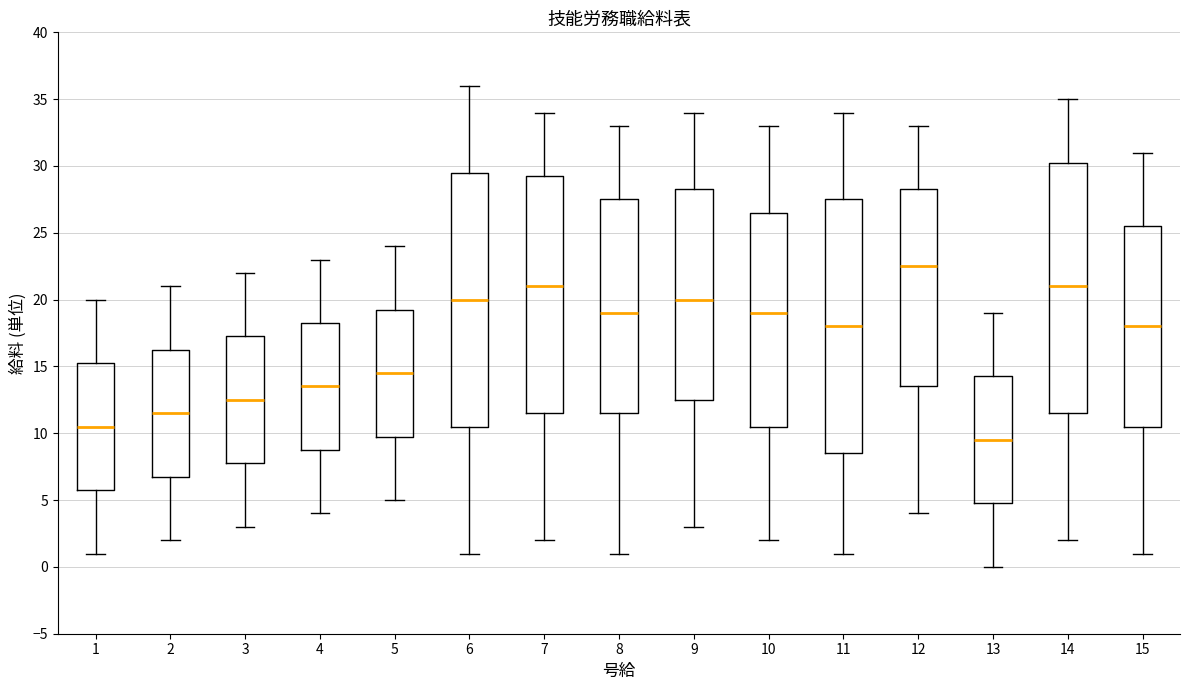

Where is the lower edge of the box at x = 7 on the y-axis? The values are not printed on the chart, so give them approximately, as read against the axis.

11.5